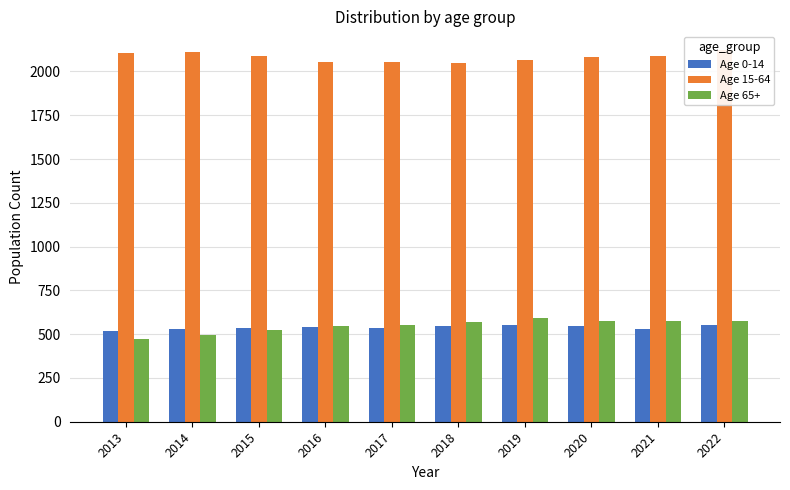

At which label does Age 65+ reach its minimum?

2013